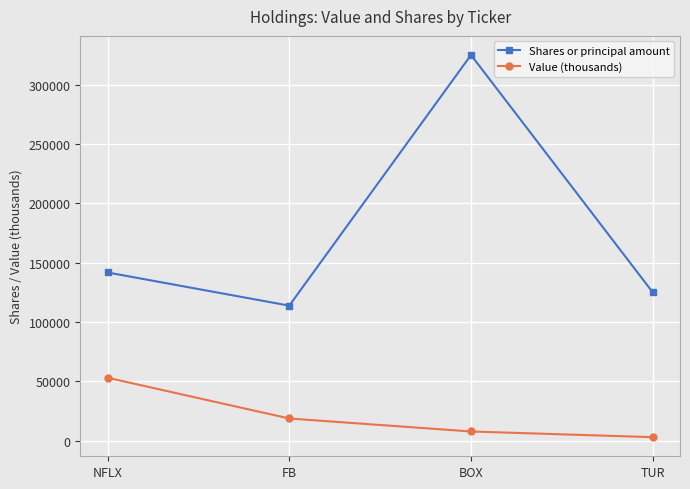

Which series has the largest range (max minus min)?

Shares or principal amount